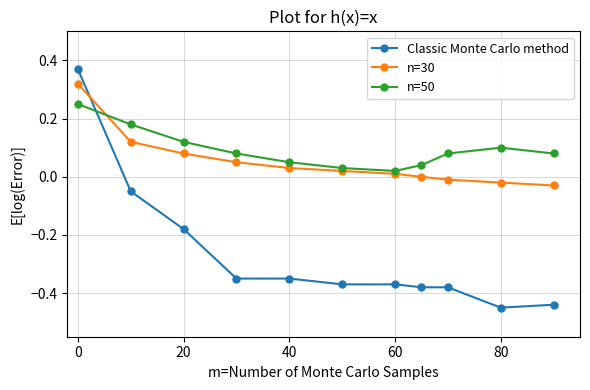

Rank the series by their maximum value, from highest to lowest.

Classic Monte Carlo method, n=30, n=50